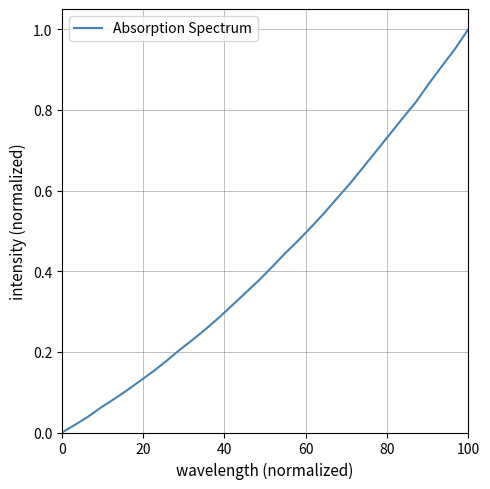

What is the label of the 31st point from the left?

30